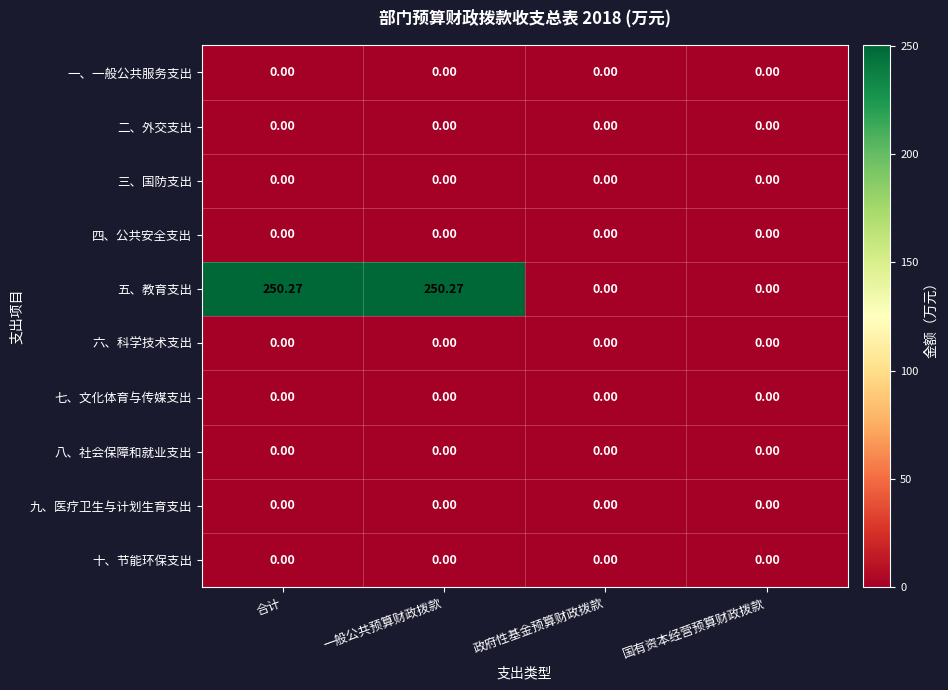

Which series has the largest total across all categories?

五、教育支出